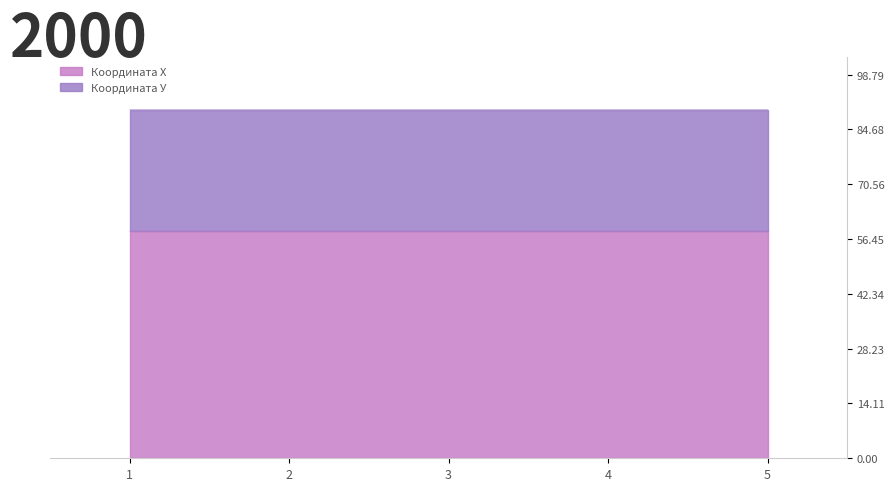

What is the smallest value displayed?

58.5